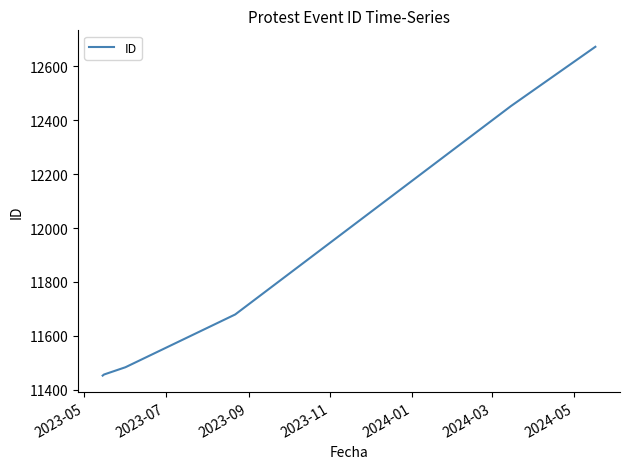

How many lines are shown in the chart?

1